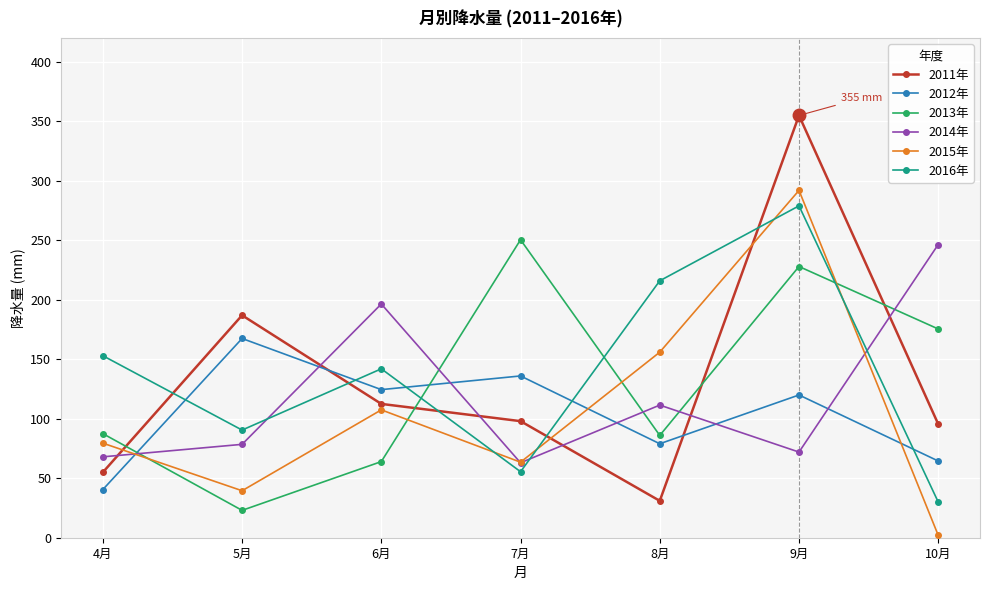

The 2011年 series shows 95.5 at 10月. True or false?

True